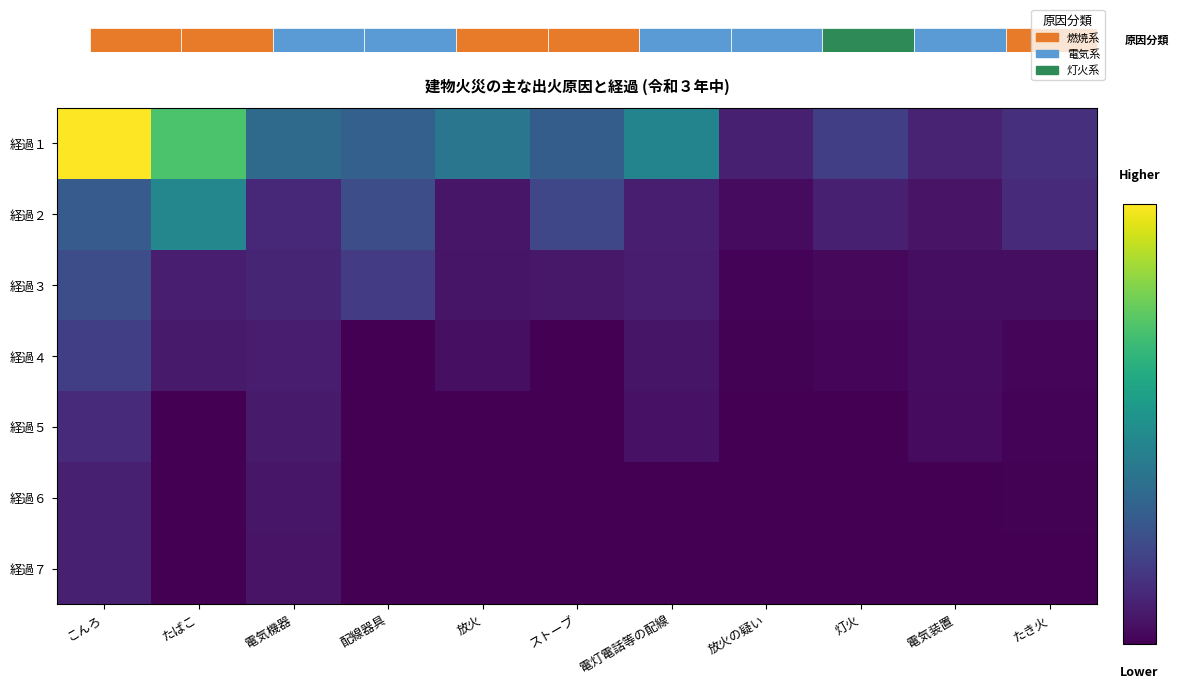

What is the minimum value for 経過３?

9